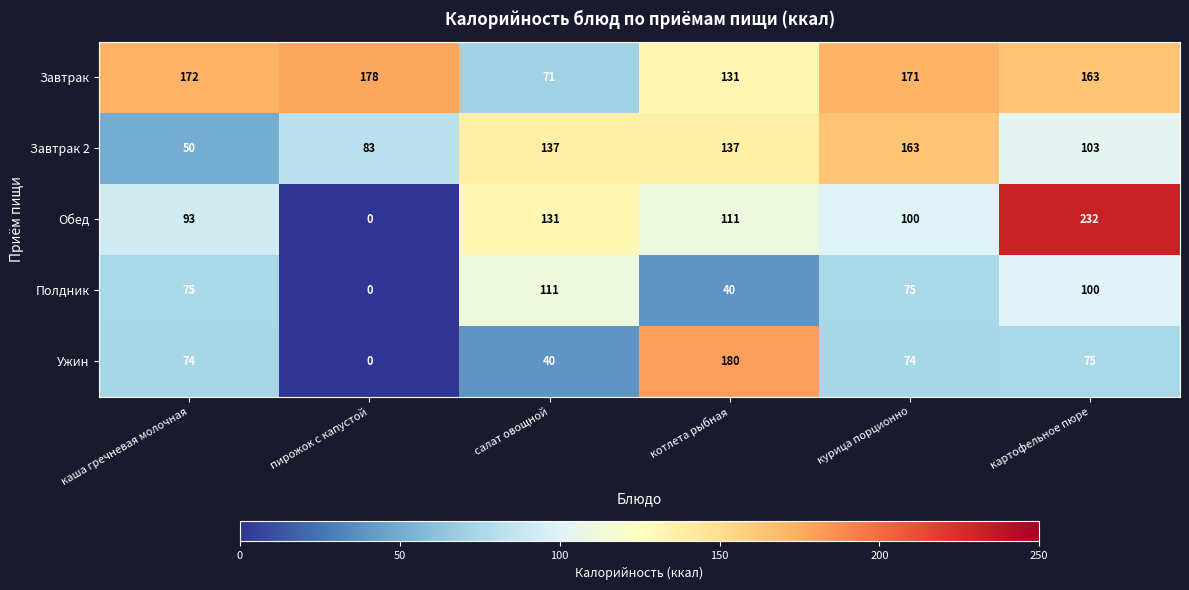

True or false: Ужин has a value of 126 at картофельное пюре.

False